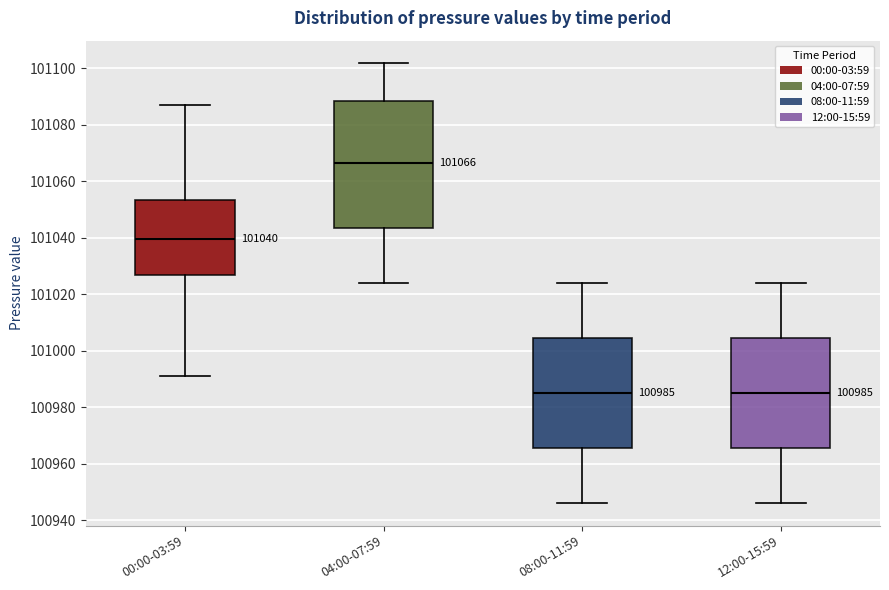

Which box is the tallest, from its lower edge to its upper edge?

04:00-07:59